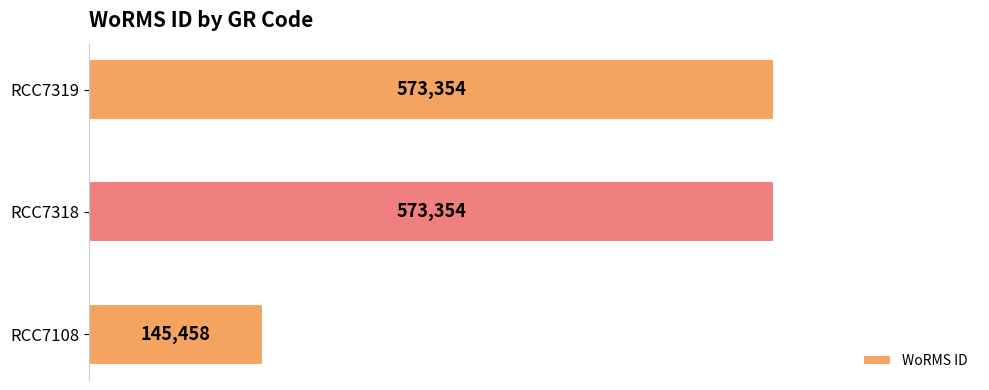

Reading bottom to top, transcribe all the data shown in this chart.

RCC7108=145458	RCC7318=573354	RCC7319=573354